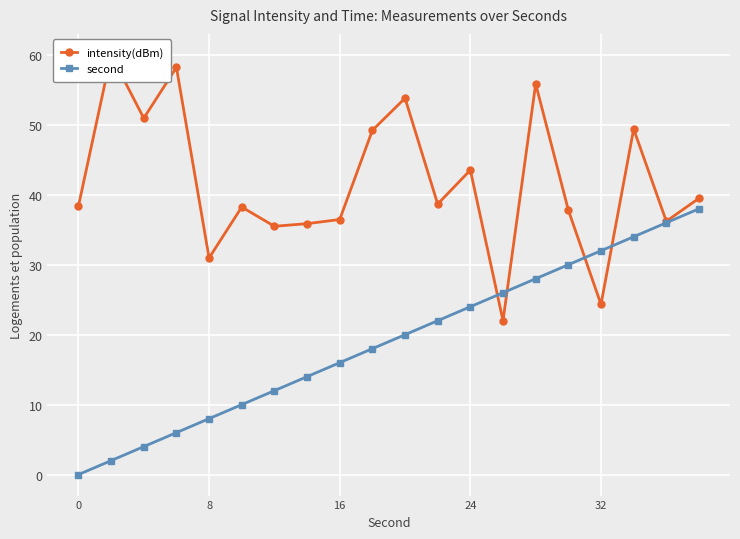

What is the highest value of the second series?

38